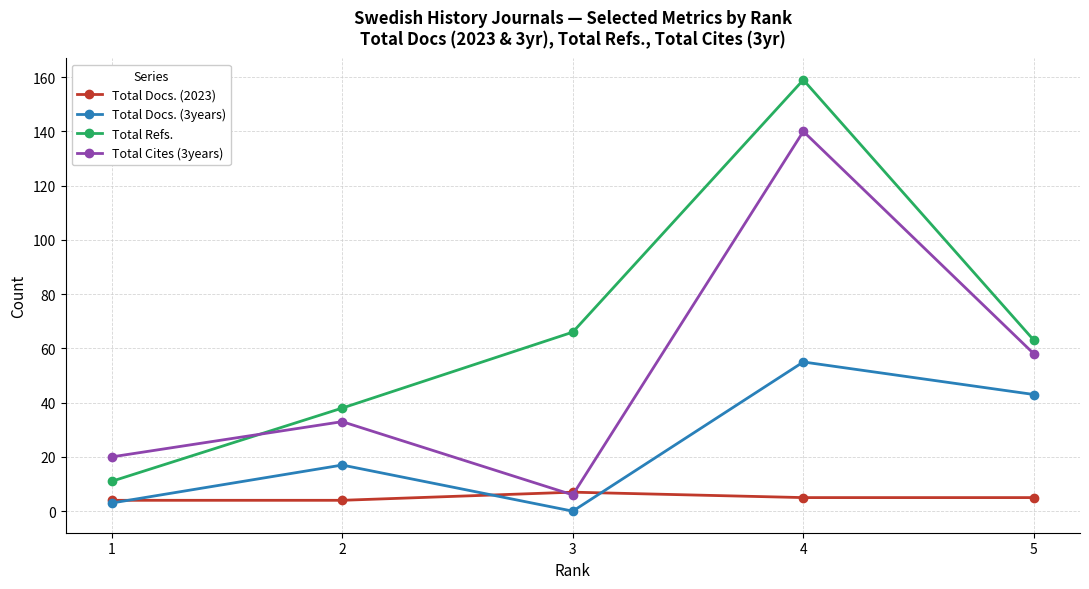

Does the chart have visible grid lines?

Yes